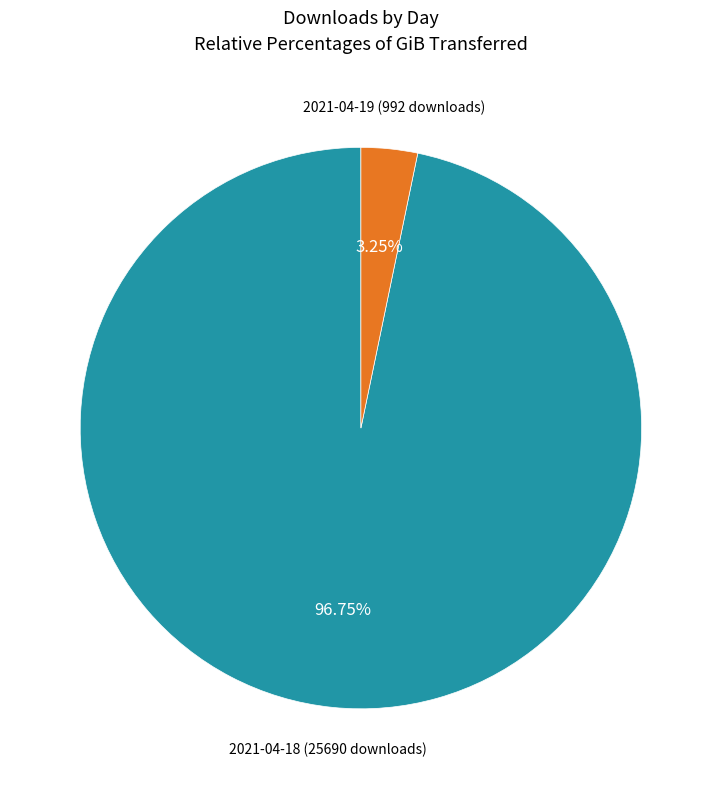

To the nearest percent, what is the average slice percentage?

50%